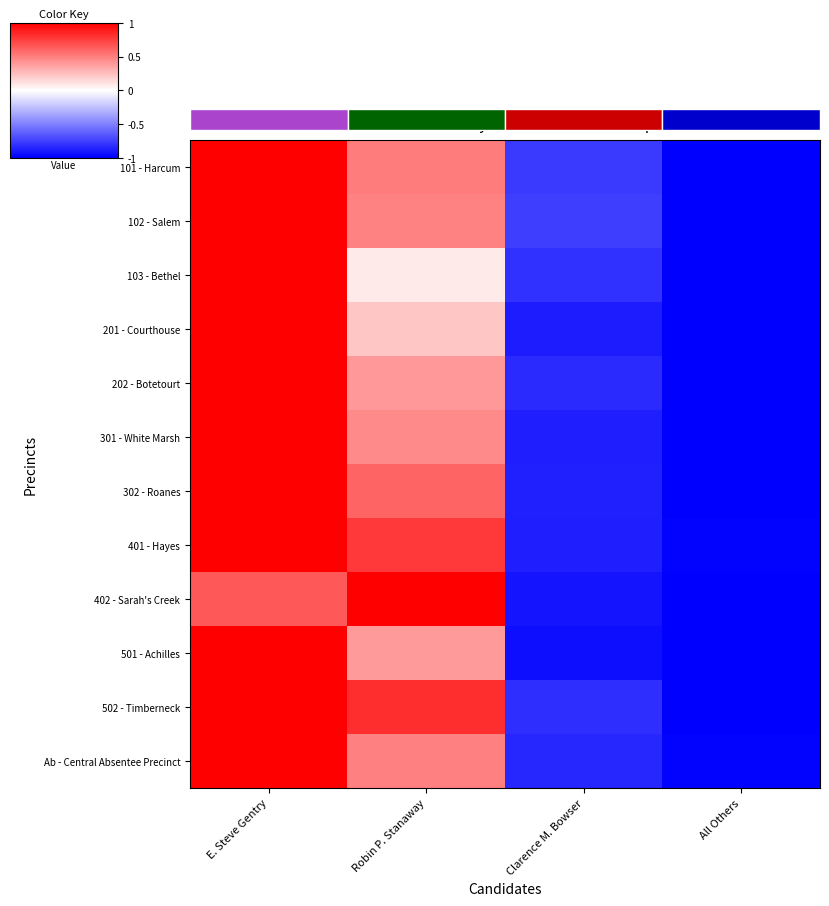

How many negative values does the 102 - Salem series have?

2